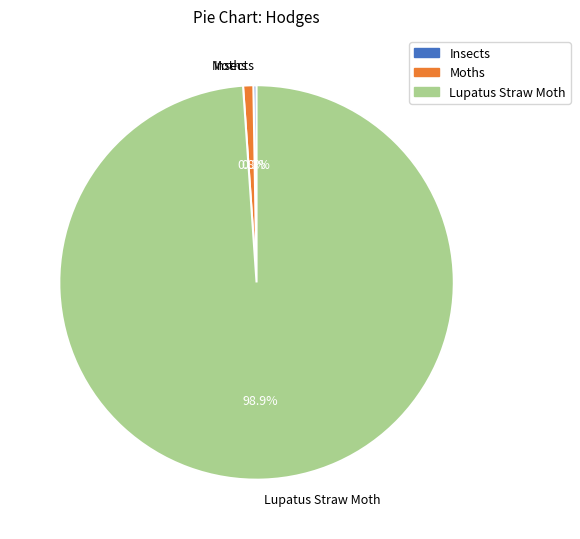

Do Moths and Lupatus Straw Moth together represent more than half of the pie?

Yes